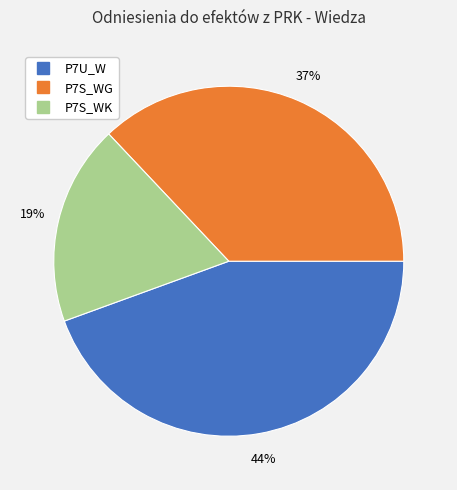

Is there a majority slice in this chart?

No